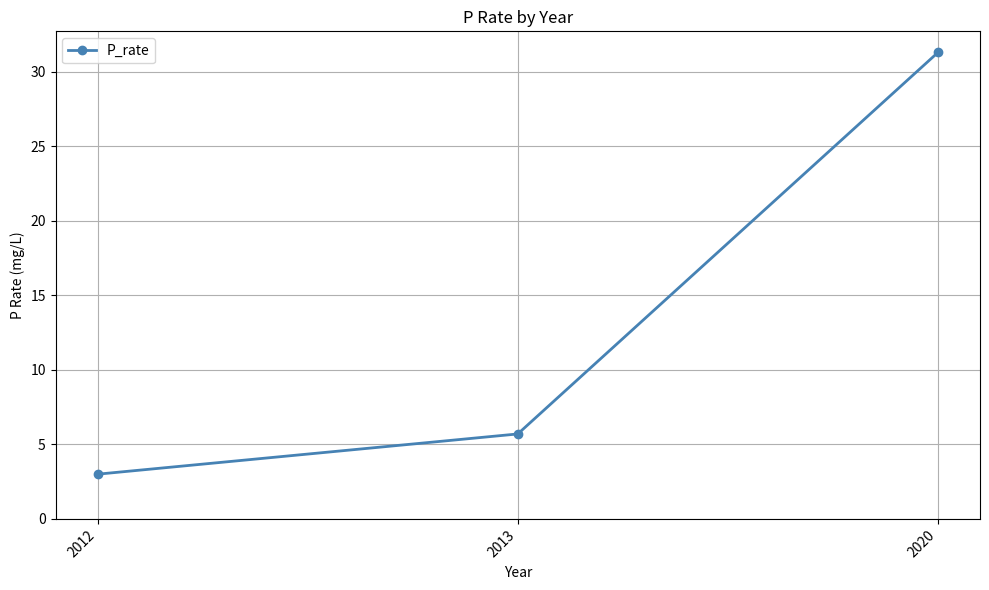

What is the value of the 3rd point from the left?

31.3